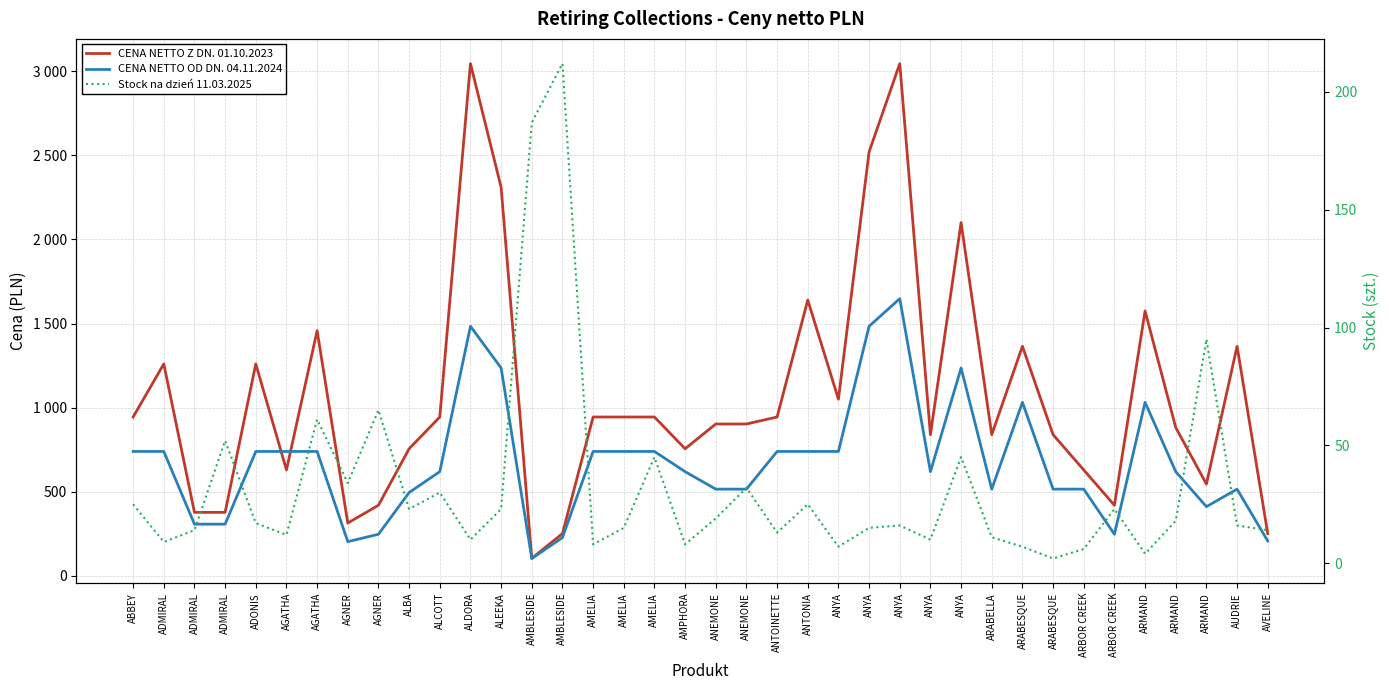

True or false: CENA NETTO OD DN. 04.11.2024 has a value of 63.1 at ARBOR CREEK.

False